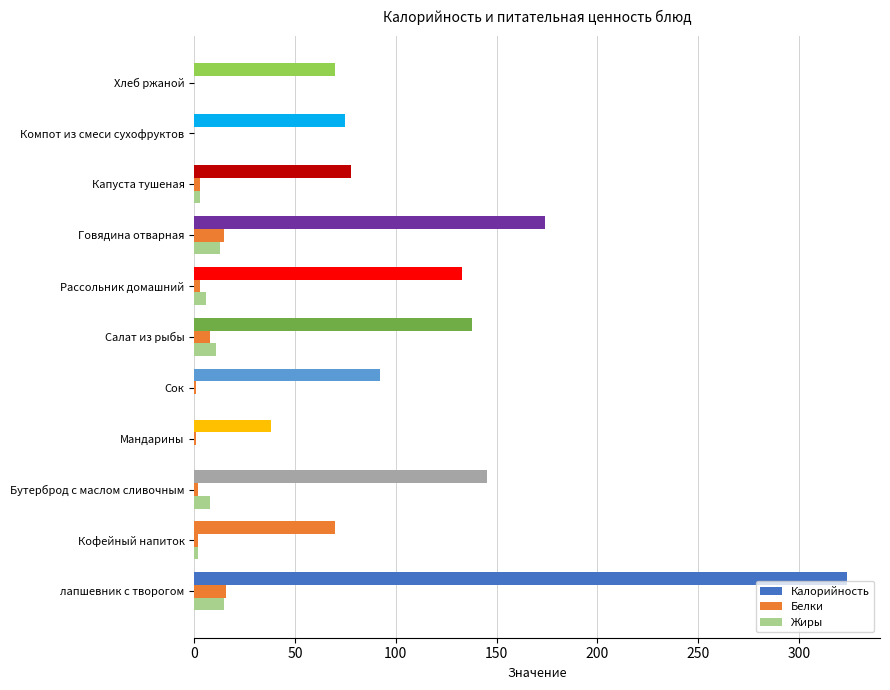

Reading right to left, transcribe all the data shown in this chart.

Калорийность: 70	75	78	174	133	138	92	38	145	70	324
Белки: 0	0	3	15	3	8	1	1	2	2	16
Жиры: 0	0	3	13	6	11	0	0	8	2	15